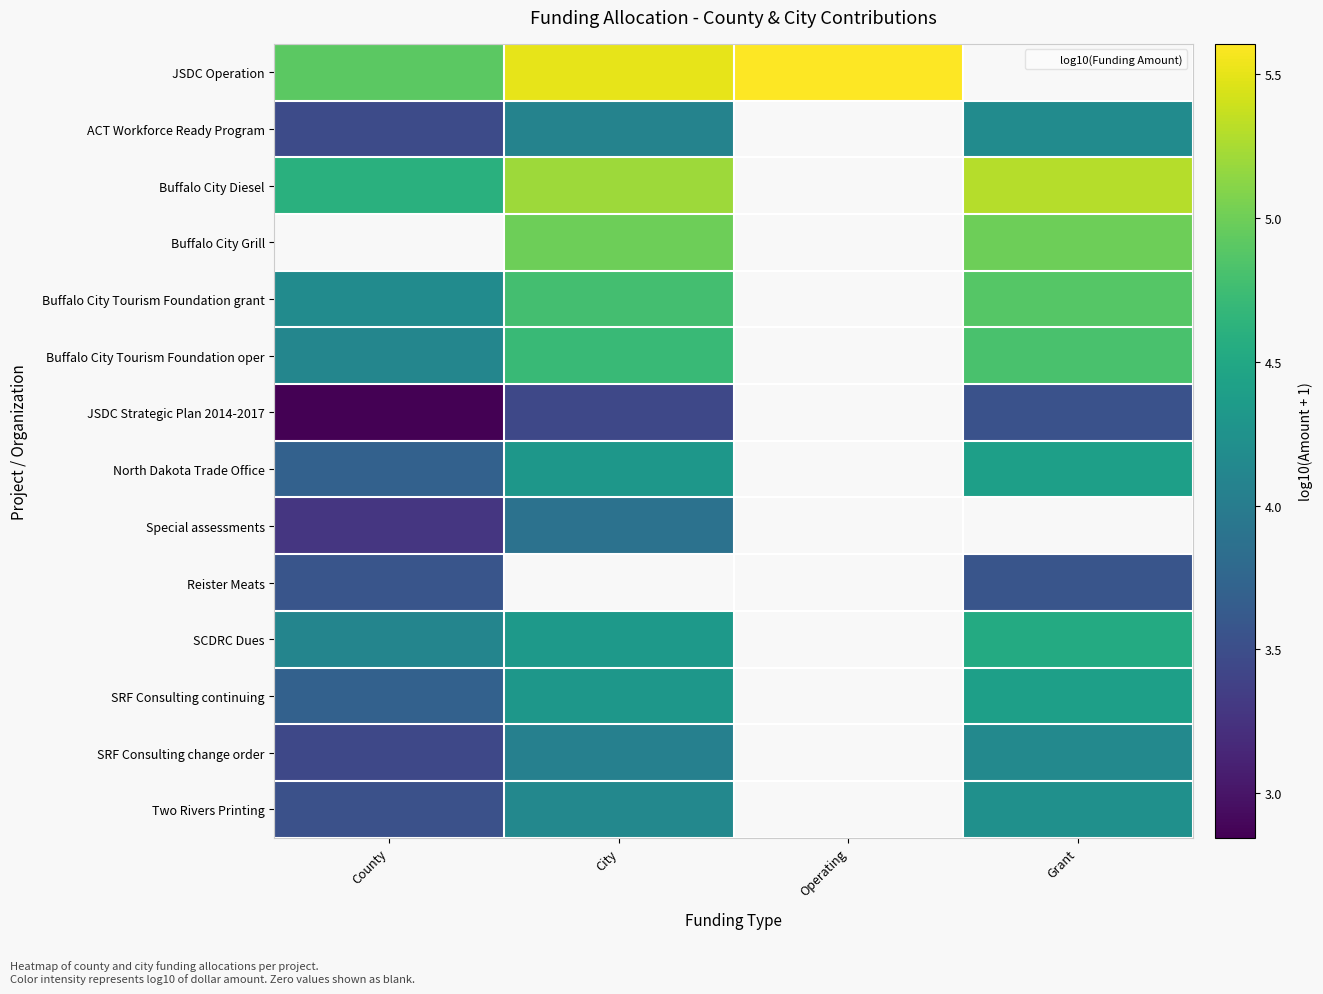

What is the lowest value of the Buffalo City Tourism Foundation grant series?

4.2